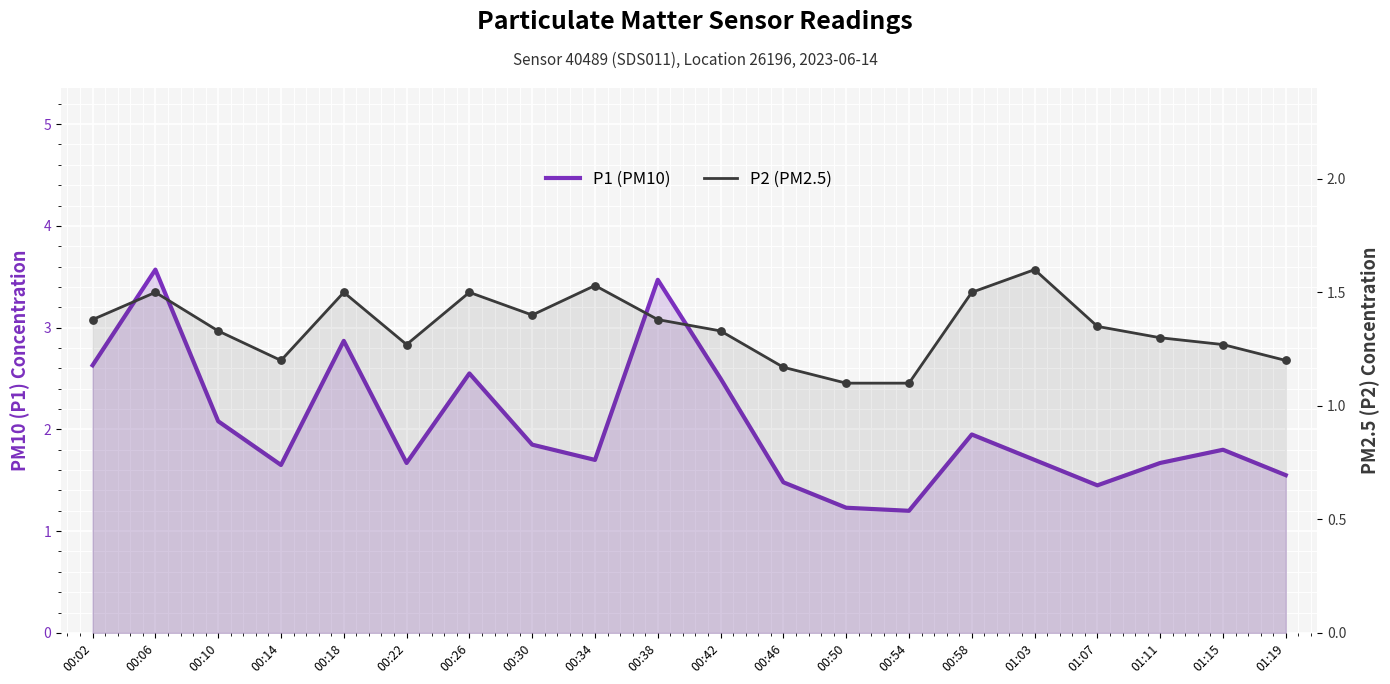

What are all the series names shown in the legend?

P1 (PM10), P2 (PM2.5)